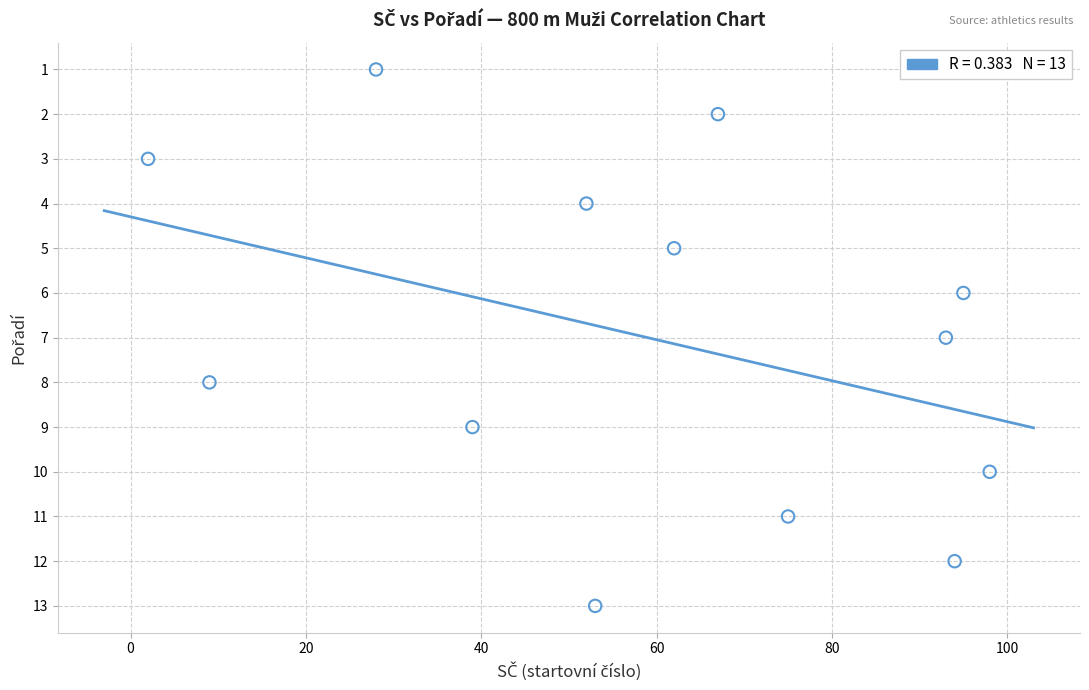

What is the range of X values (max minus min)?

96